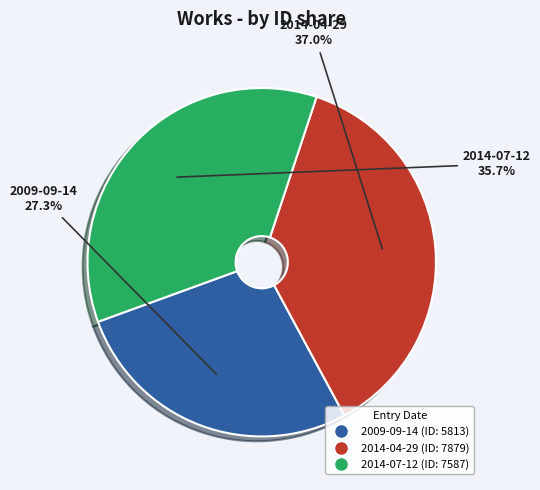

The 2009-09-14 slice represents 27% of the pie. True or false?

True